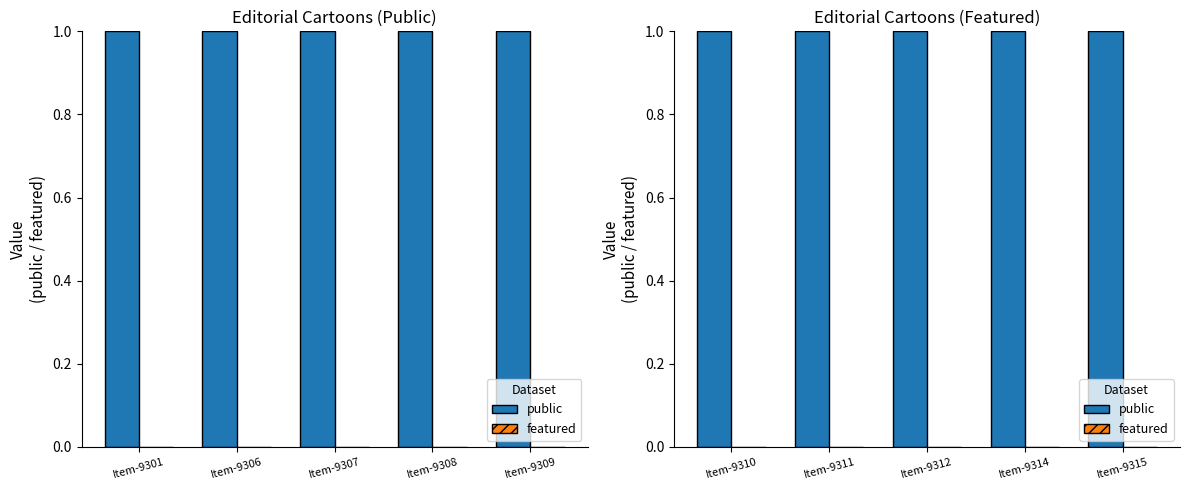

At which category is the sum across all series the highest?

Item-9310